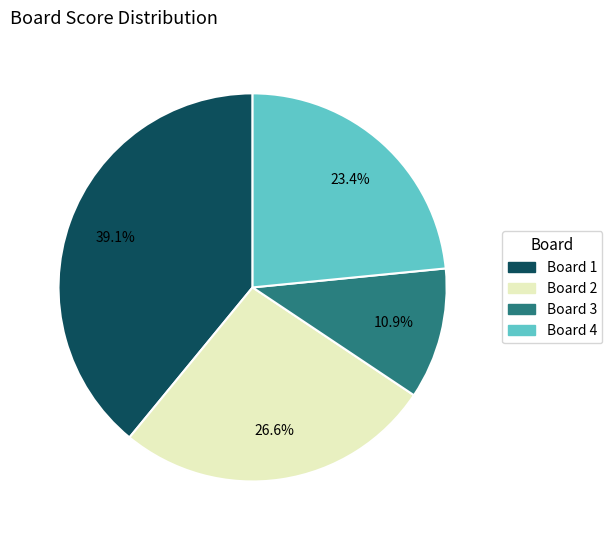

How many slices are in this pie chart?

4